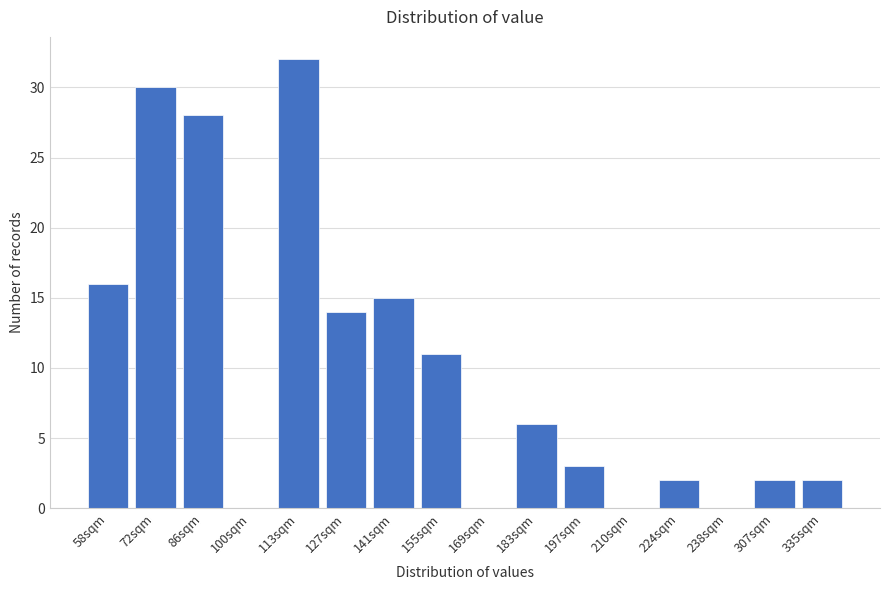

Reading left to right, transcribe all the data shown in this chart.

58sqm=16	72sqm=30	86sqm=28	100sqm=0	113sqm=32	127sqm=14	141sqm=15	155sqm=11	169sqm=0	183sqm=6	197sqm=3	210sqm=0	224sqm=2	238sqm=0	307sqm=2	335sqm=2